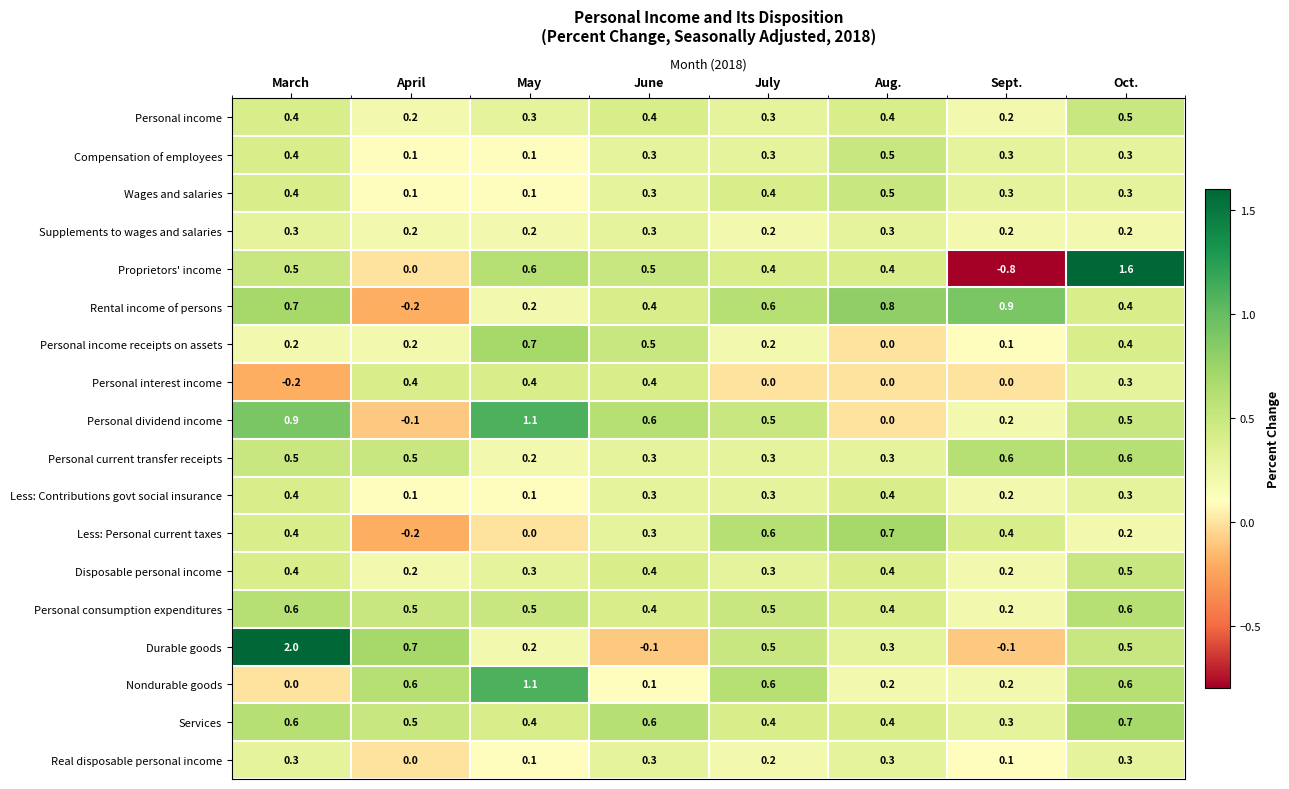

How many data points does each series have?

8